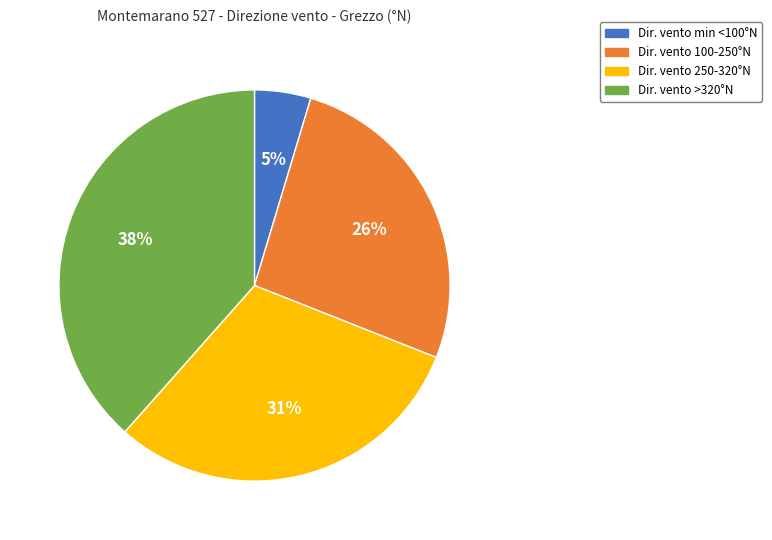

How many slices are in this pie chart?

4